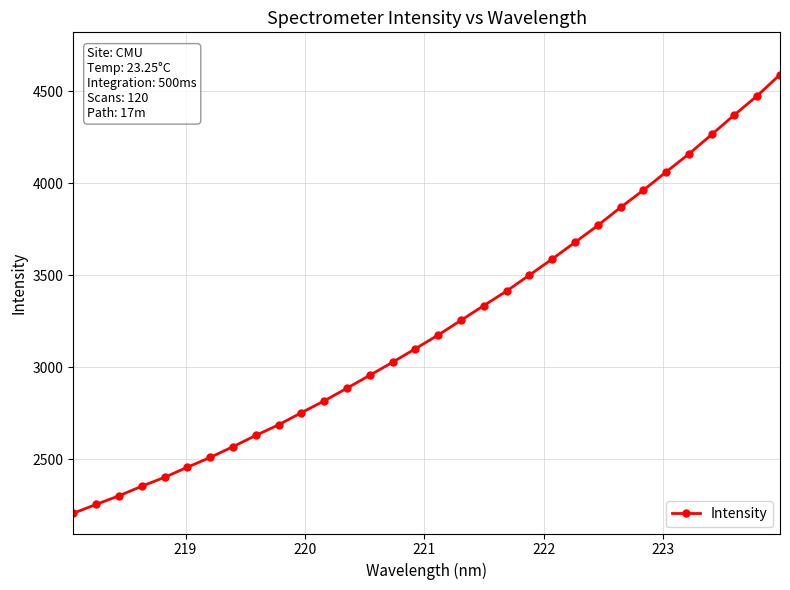

How many values are below 3174?

16